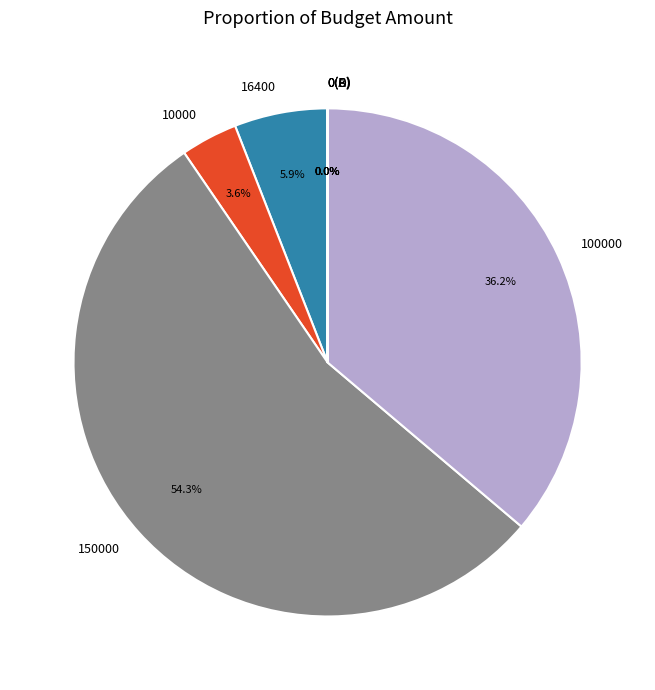

What is the largest slice in the pie chart?

150000